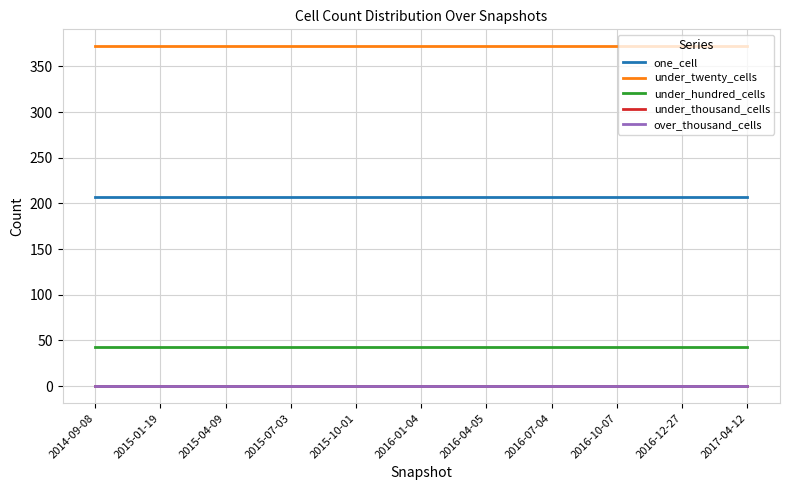

True or false: under_twenty_cells has more than 1 interior local peaks.

False